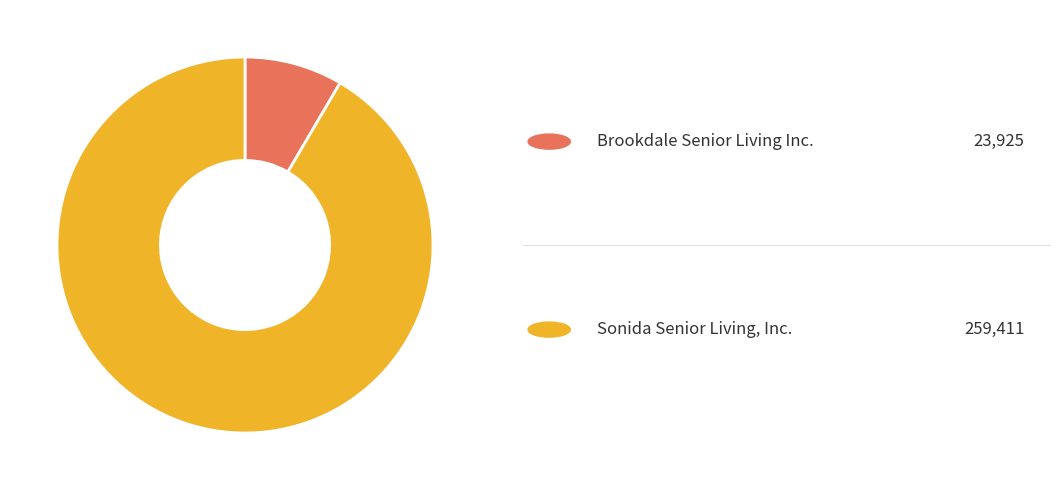

Is there a majority slice in this chart?

Yes